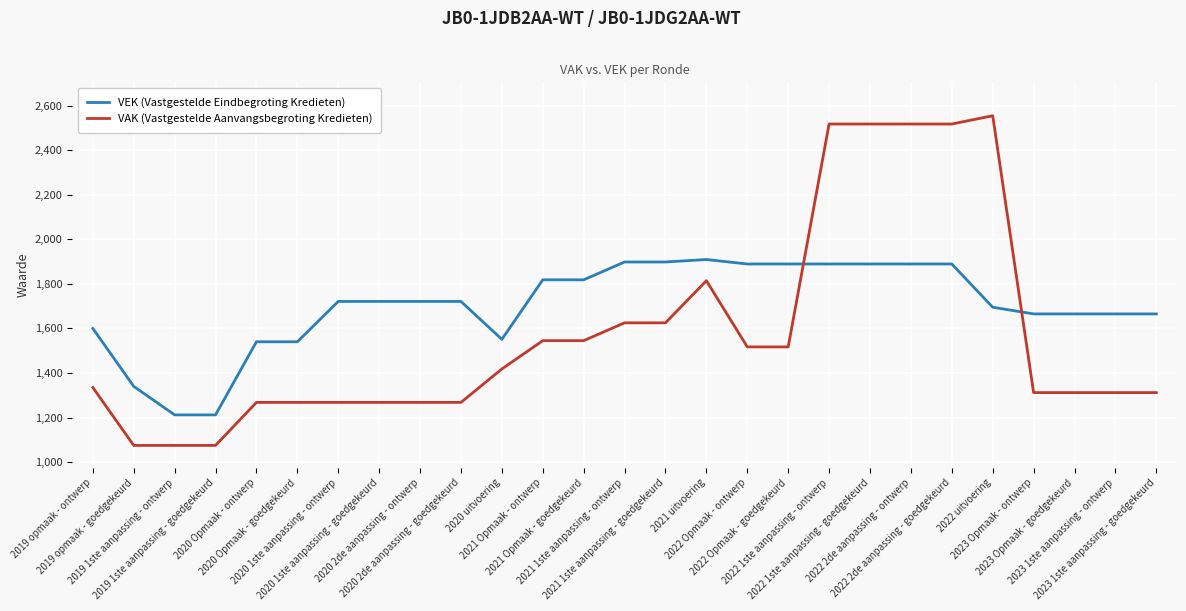

What position from the left is 2022 1ste aanpassing - ontwerp?

19